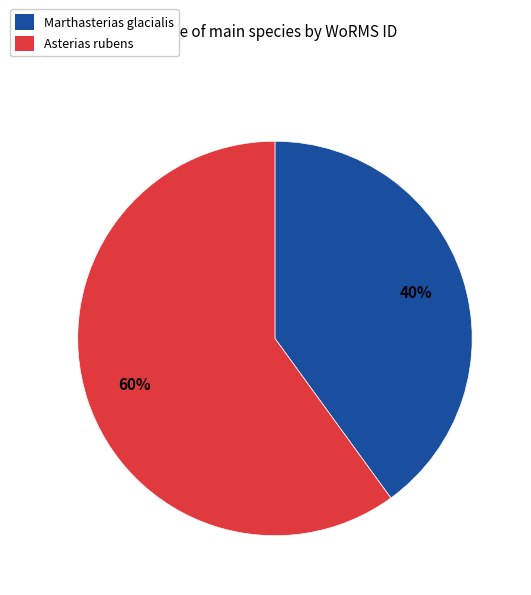

To the nearest percent, what is the average slice percentage?

50%